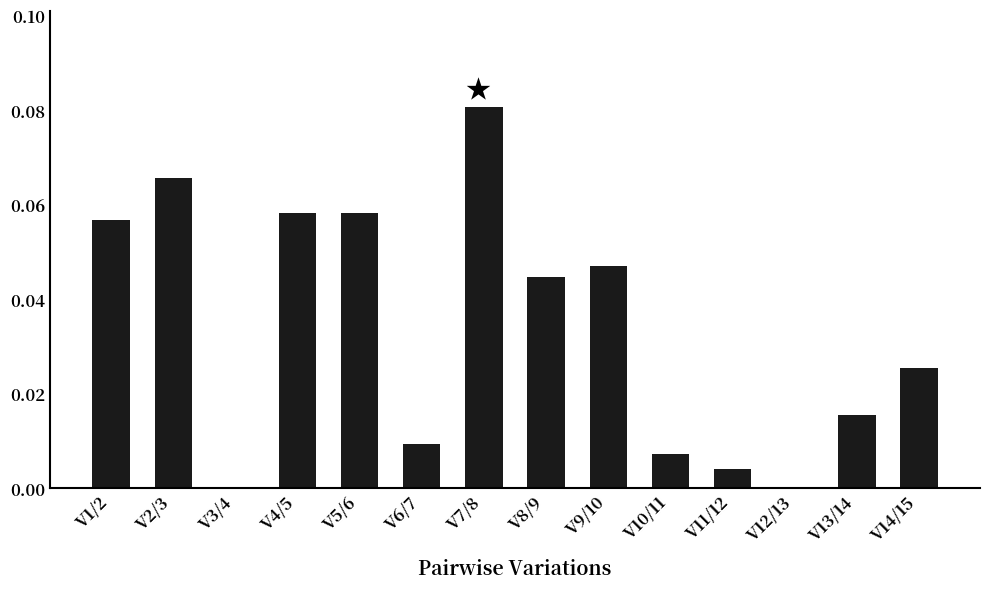

Which category has the highest value across all series?

V7/8